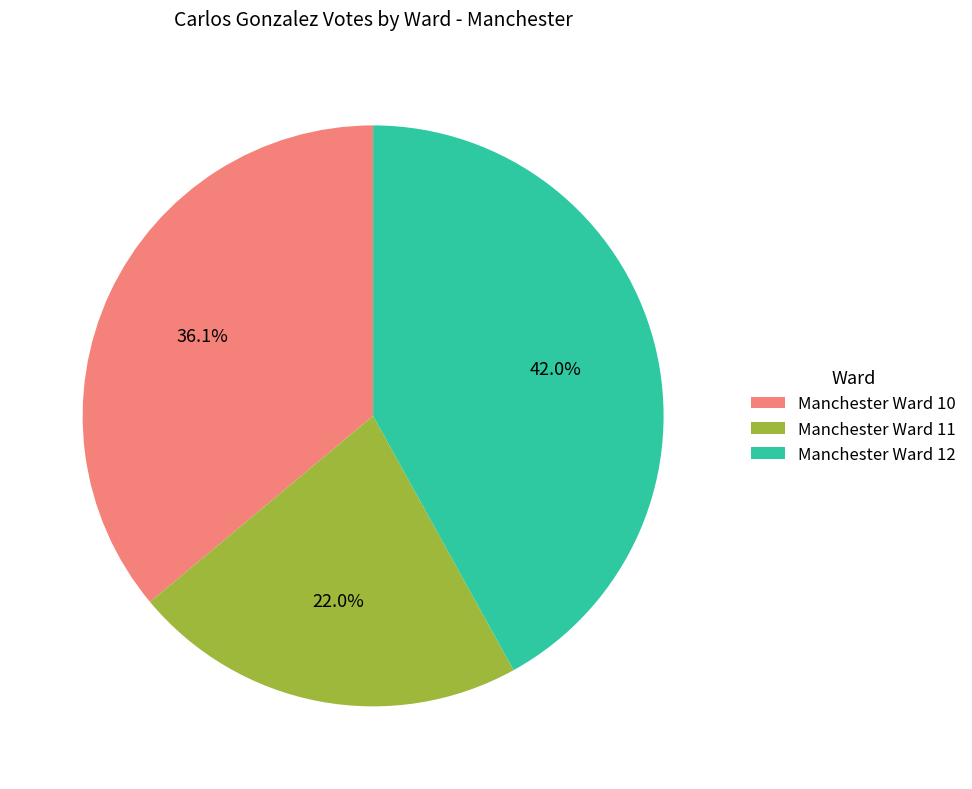

How many segments does this pie chart have?

3